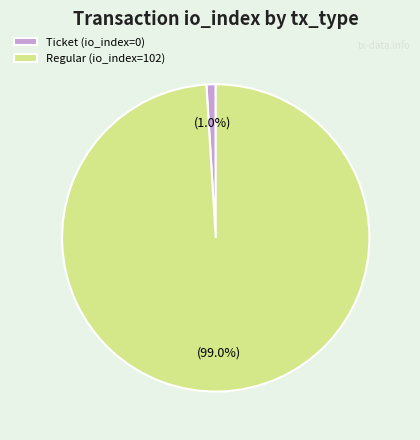

The Regular (io_index=102) slice represents 89% of the pie. True or false?

False